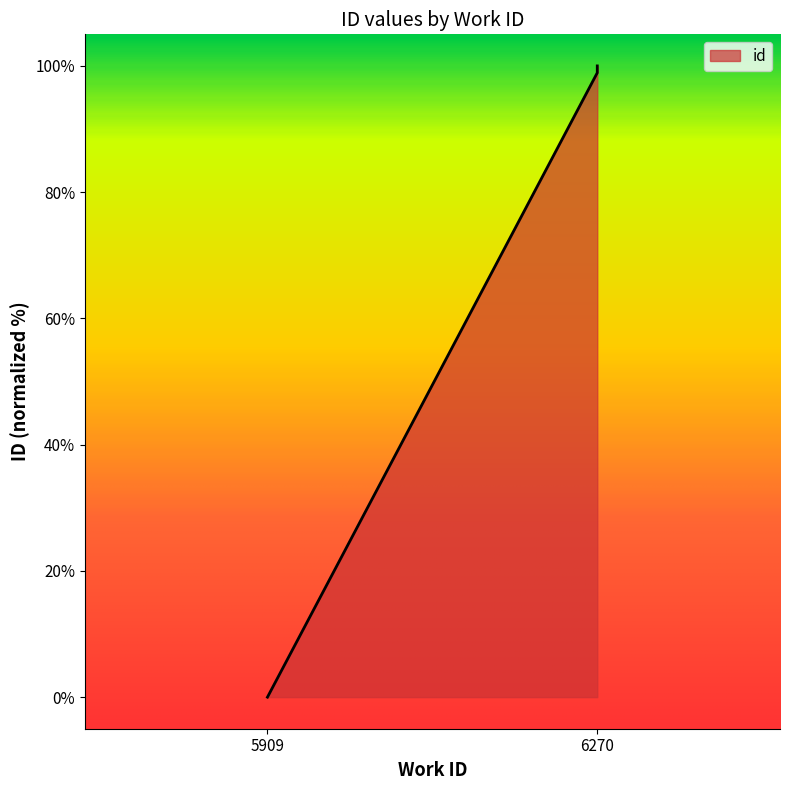

Which label corresponds to the largest value in the chart?

6270